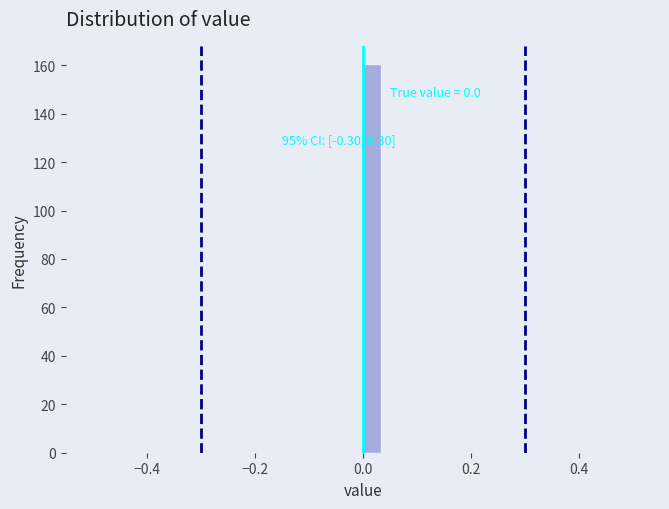

Around what value on the x-axis is the tallest bar? Give the approximate position of its centre, as read against the axis.

0.02